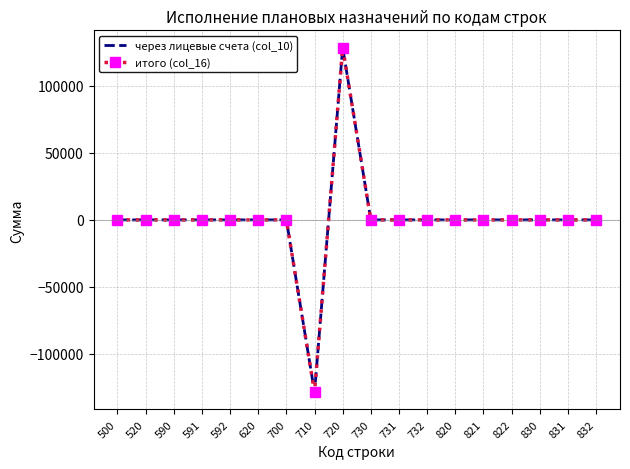

Reading right to left, transcribe all the data shown in this chart.

через лицевые счета (col_10): 832=0.0	831=0.0	830=0.0	822=0.0	821=0.0	820=0.0	732=0.0	731=0.0	730=0.0	720=128609.5	710=-128609.5	700=0.0	620=0.0	592=0.0	591=0.0	590=0.0	520=0.0	500=0.0
итого (col_16): 832=0.0	831=0.0	830=0.0	822=0.0	821=0.0	820=0.0	732=0.0	731=0.0	730=0.0	720=128609.5	710=-128609.5	700=0.0	620=0.0	592=0.0	591=0.0	590=0.0	520=0.0	500=0.0